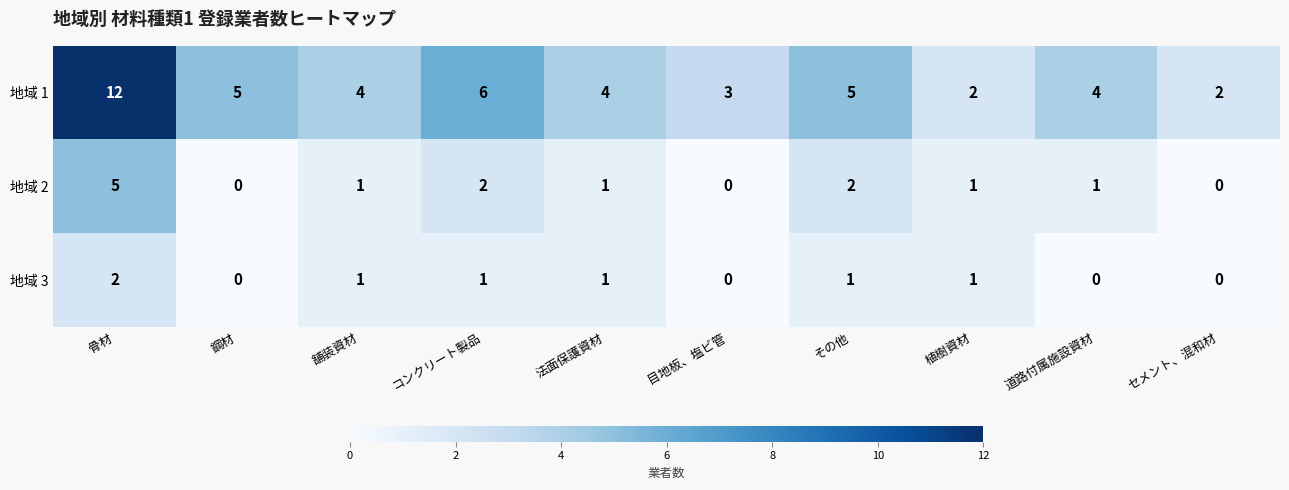

At how many categories does at least one series exceed 8?

1